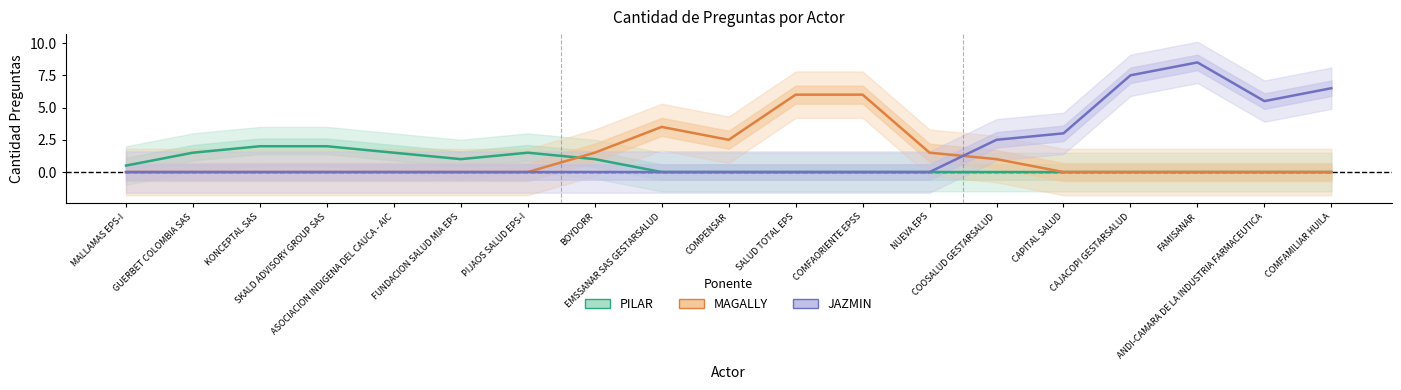

Which label corresponds to the smallest value in the chart?

EMSSANAR SAS GESTARSALUD